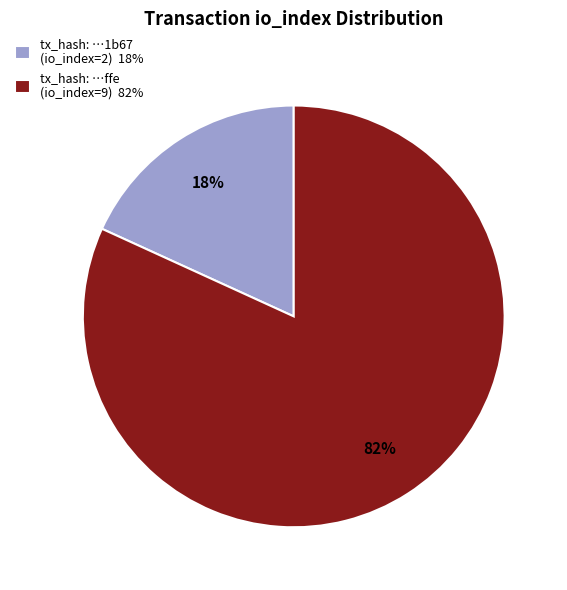

To the nearest percent, what is the combined percentage of tx_hash: …ffe (io_index=9) 82% and tx_hash: …1b67 (io_index=2) 18%?

100%